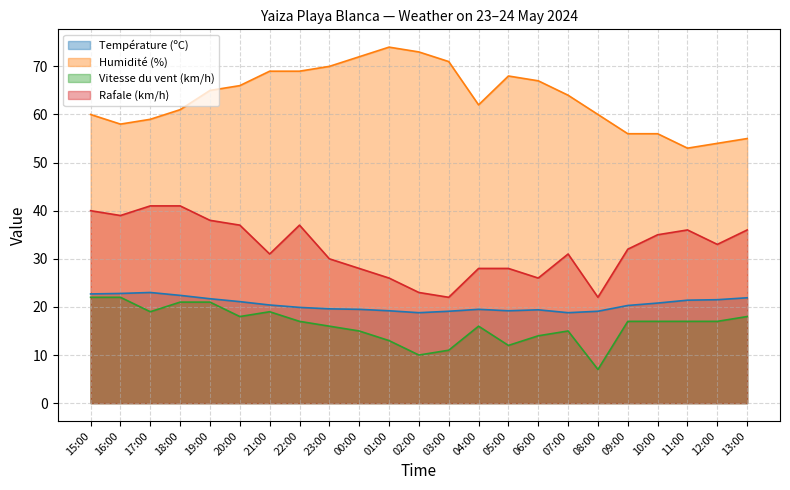

How many lines are shown in the chart?

4